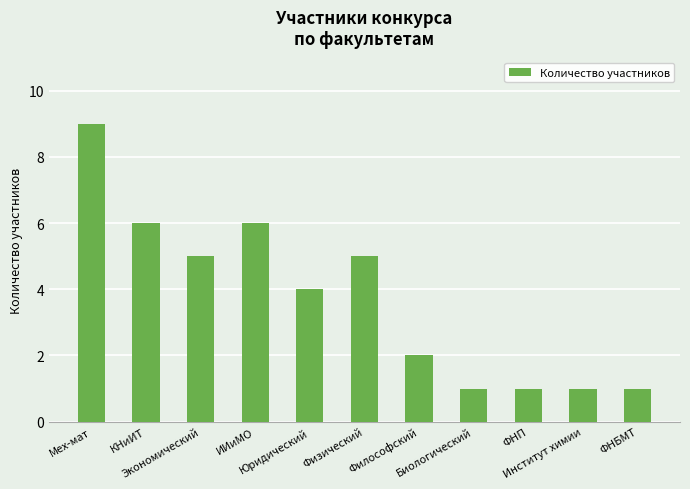

Reading left to right, what are all the values shown in this chart?

Мех-мат=9	КНиИТ=6	Экономический=5	ИИиМО=6	Юридический=4	Физический=5	Философский=2	Биологический=1	ФНП=1	Институт химии=1	ФНБМТ=1